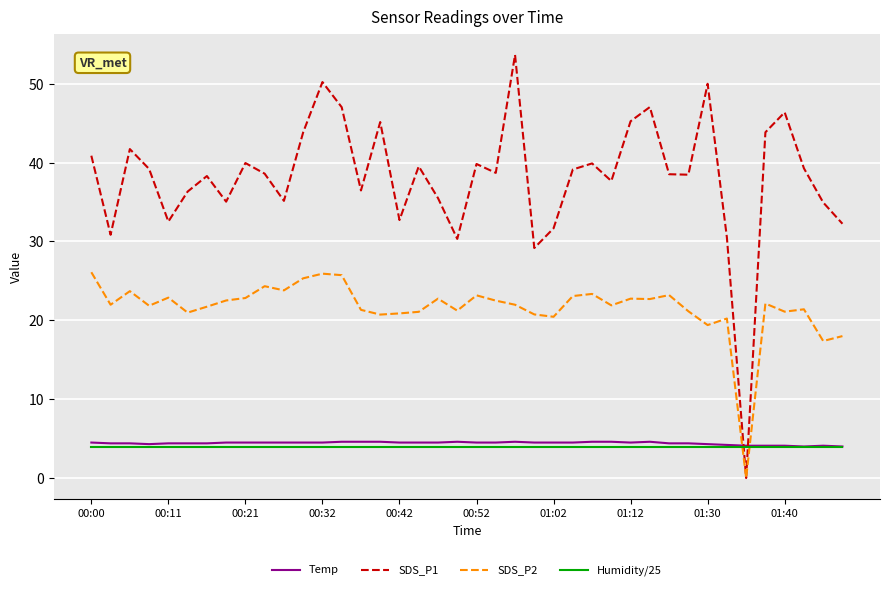

Which series has the largest total across all categories?

SDS_P1